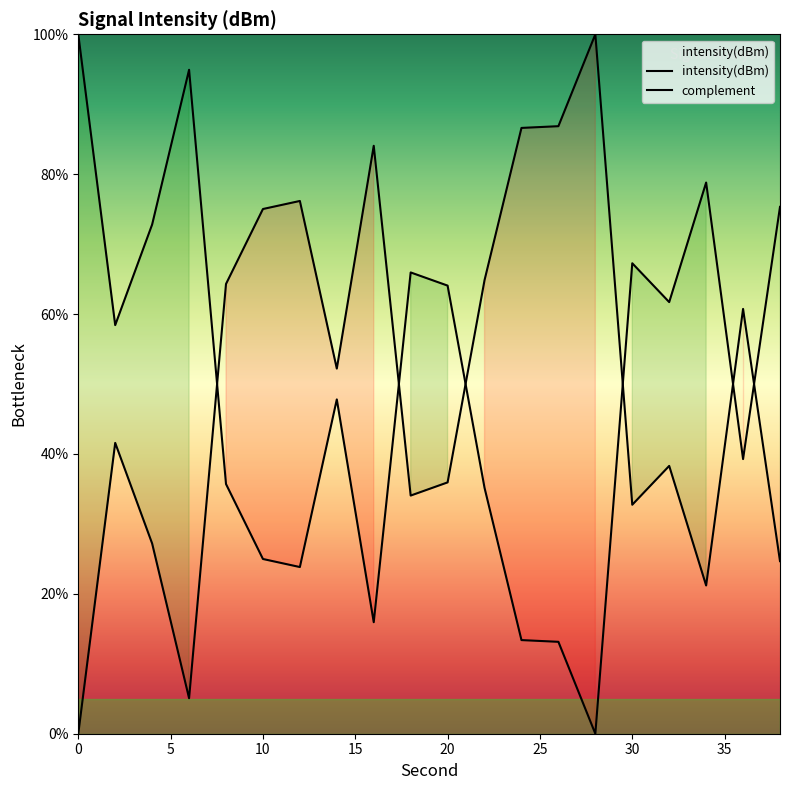

At which category does the data reach its first local valley?

6